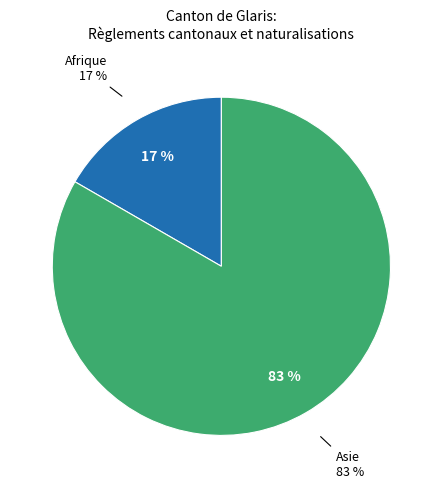

Is there any slice that represents more than half of the pie?

Yes